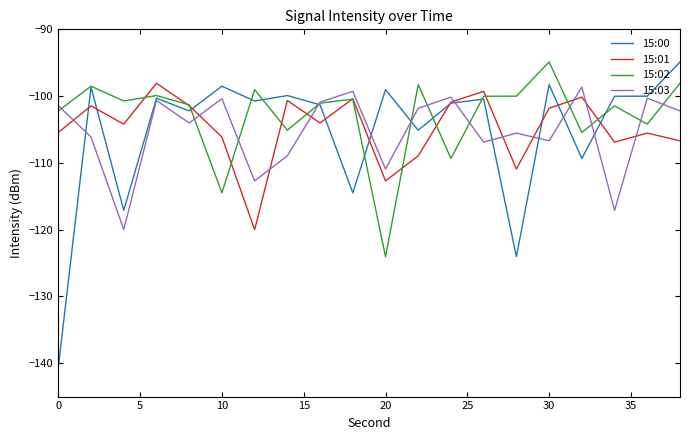

In 15:02, how many points are higher than both neighbors (excluding endpoints)?

7